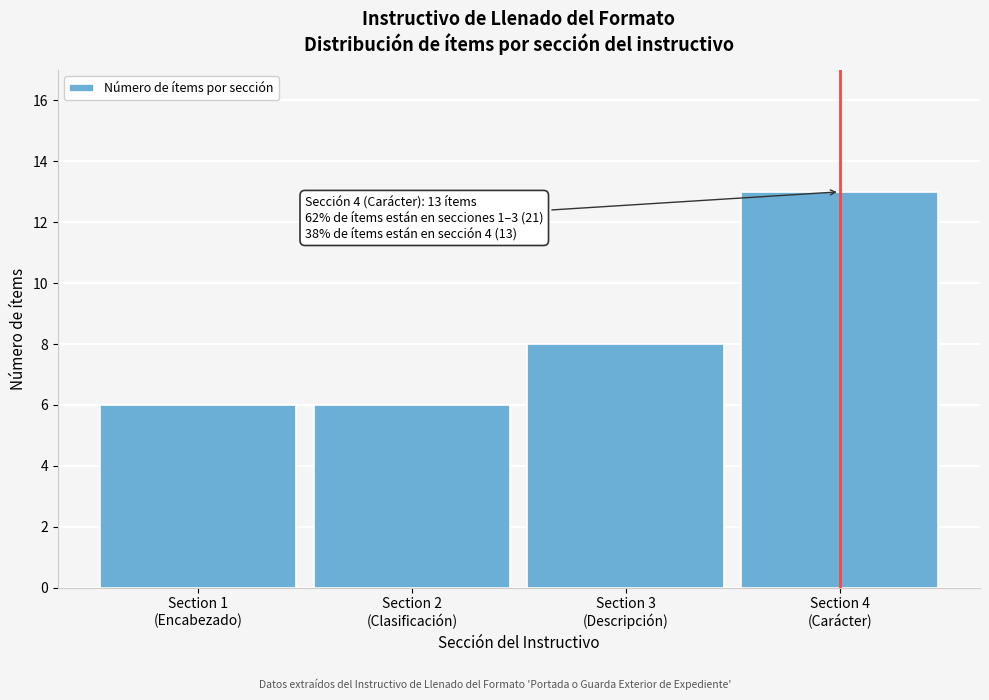

Reading left to right, transcribe all the data shown in this chart.

6	6	8	13